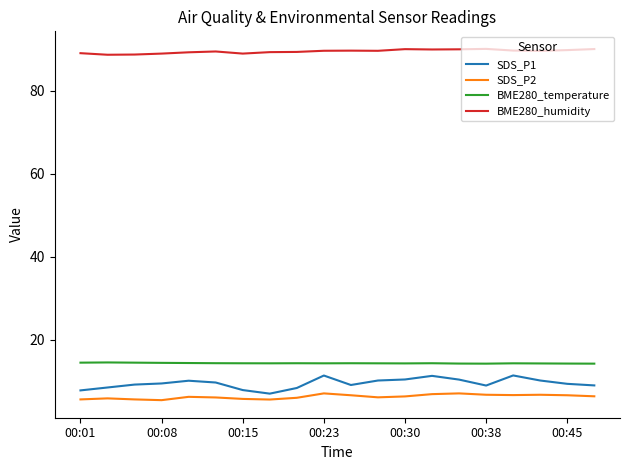

What is the smallest value displayed?

5.5